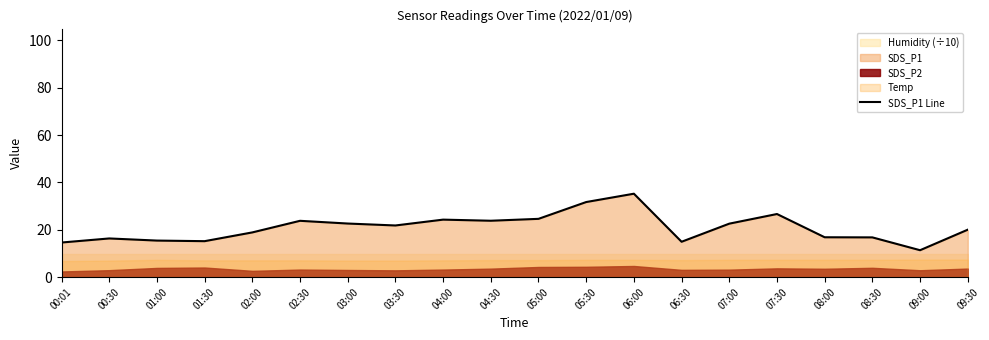

Rank the categories by value from highest to lowest.

06:00, 05:30, 07:30, 05:00, 04:00, 04:30, 02:30, 03:00, 07:00, 03:30, 09:30, 02:00, 08:00, 08:30, 00:30, 01:00, 01:30, 06:30, 00:01, 09:00